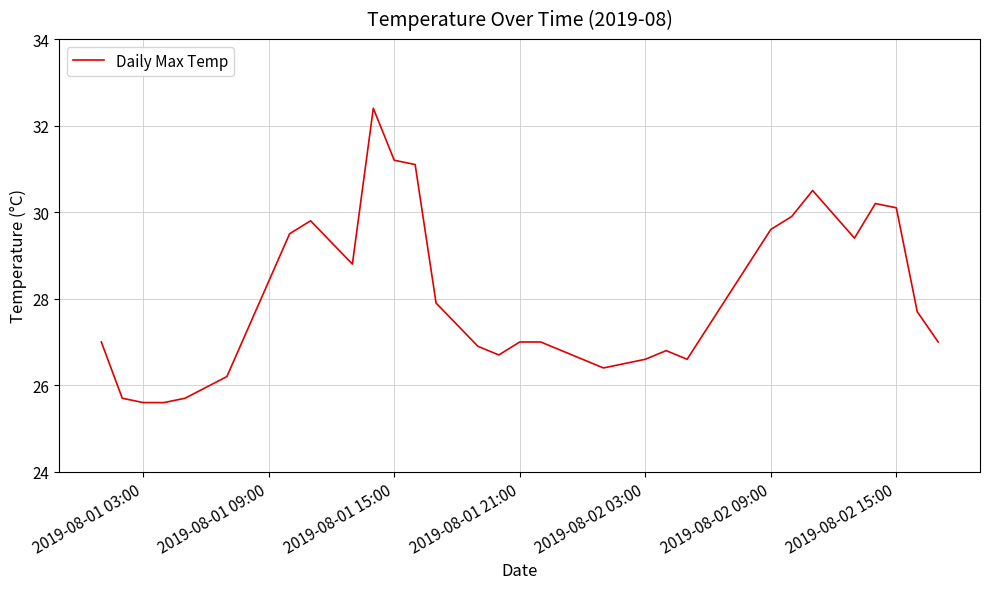

What is the smallest value displayed?

25.6